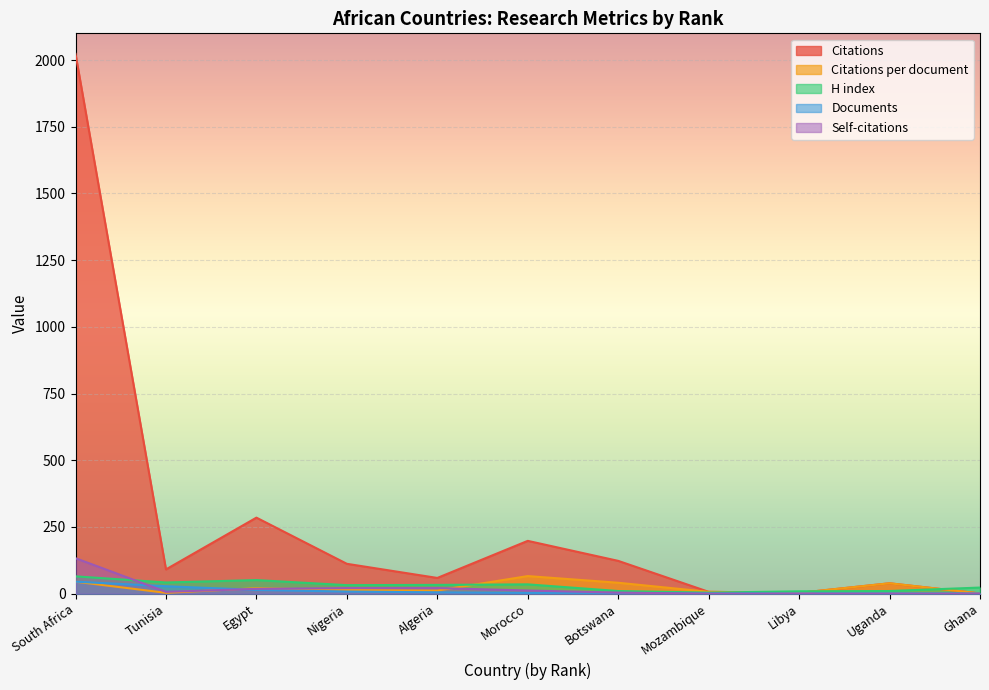

Which series has the largest total across all categories?

Citations